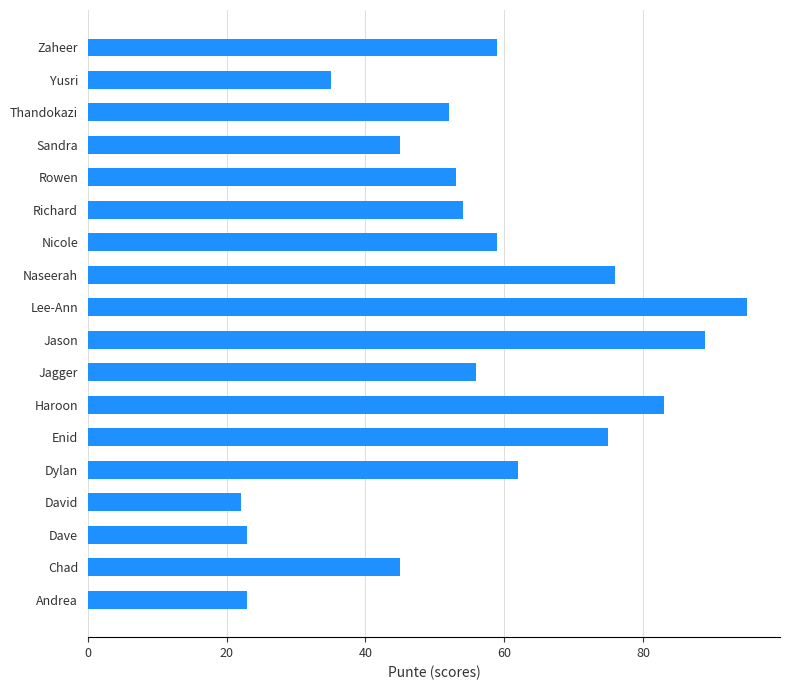

What is the change in value from Nicole to Sandra?

-14